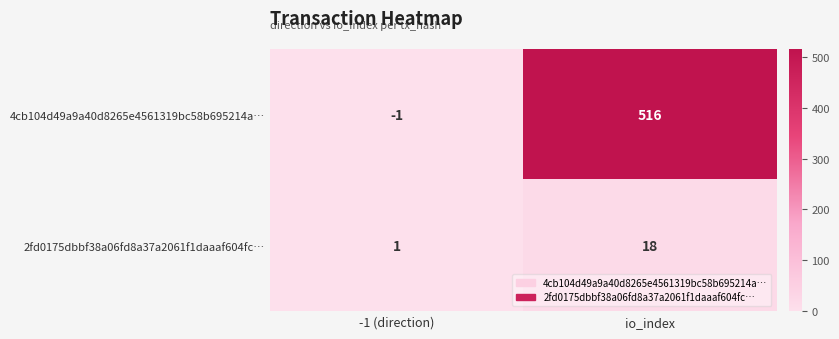

How many series are shown in this chart?

2